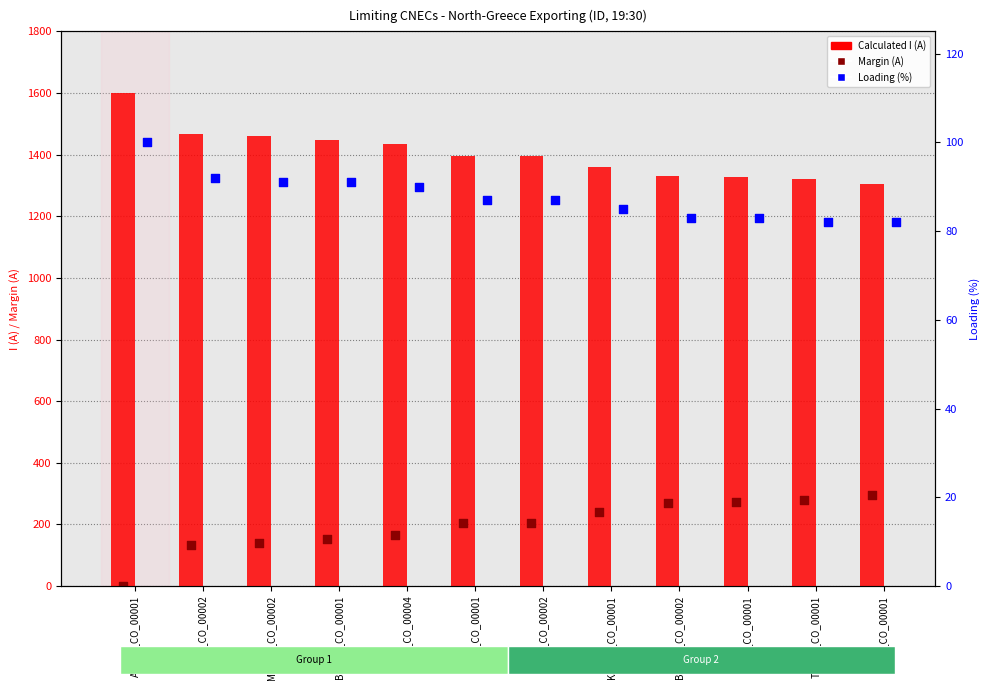

At how many categories does at least one series exceed 1457?

3